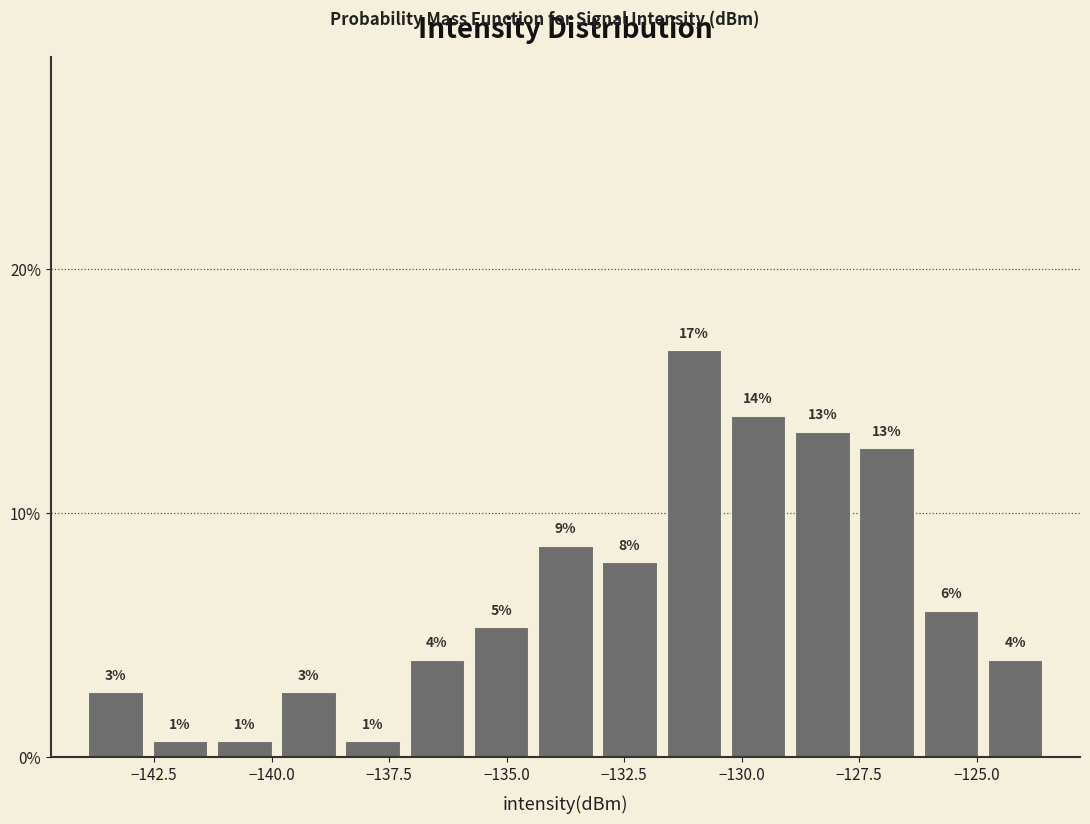

Read against the x-axis, roughly where is the centre of the tallest bar?

-131.0